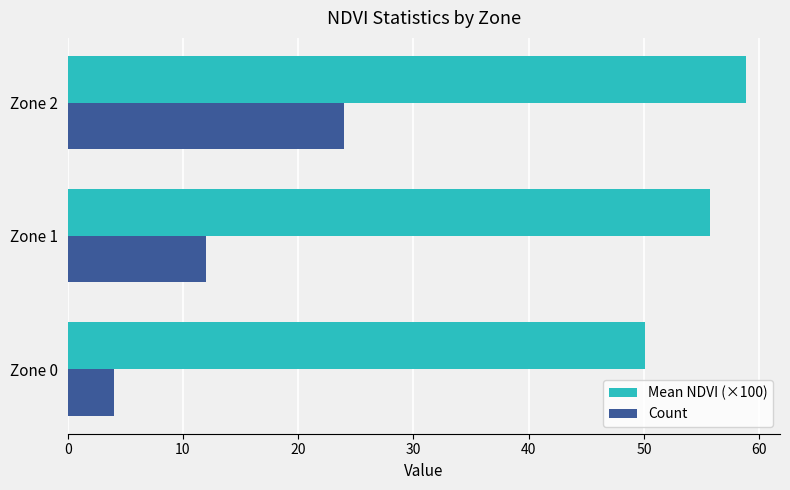

What is the difference between the maximum and minimum values in the Count series?

20.0